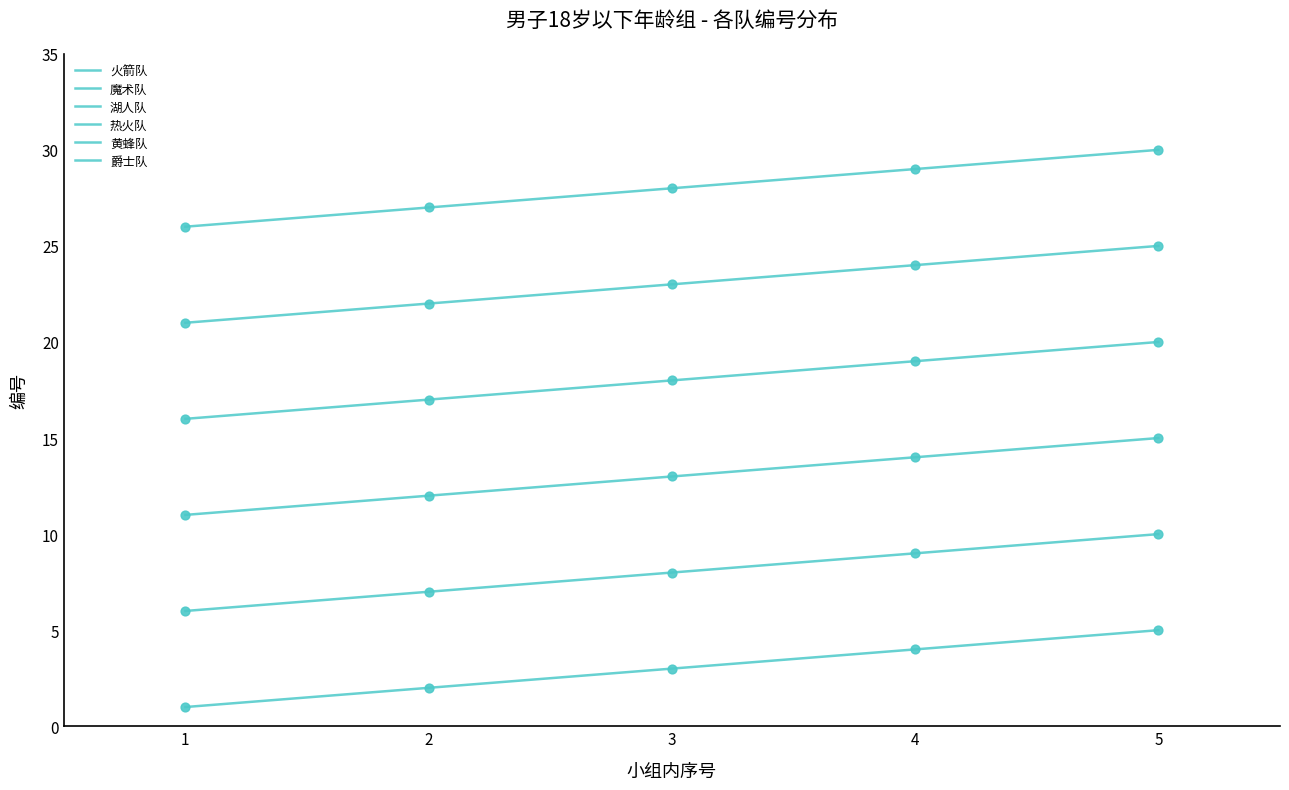

Does the chart have visible grid lines?

No